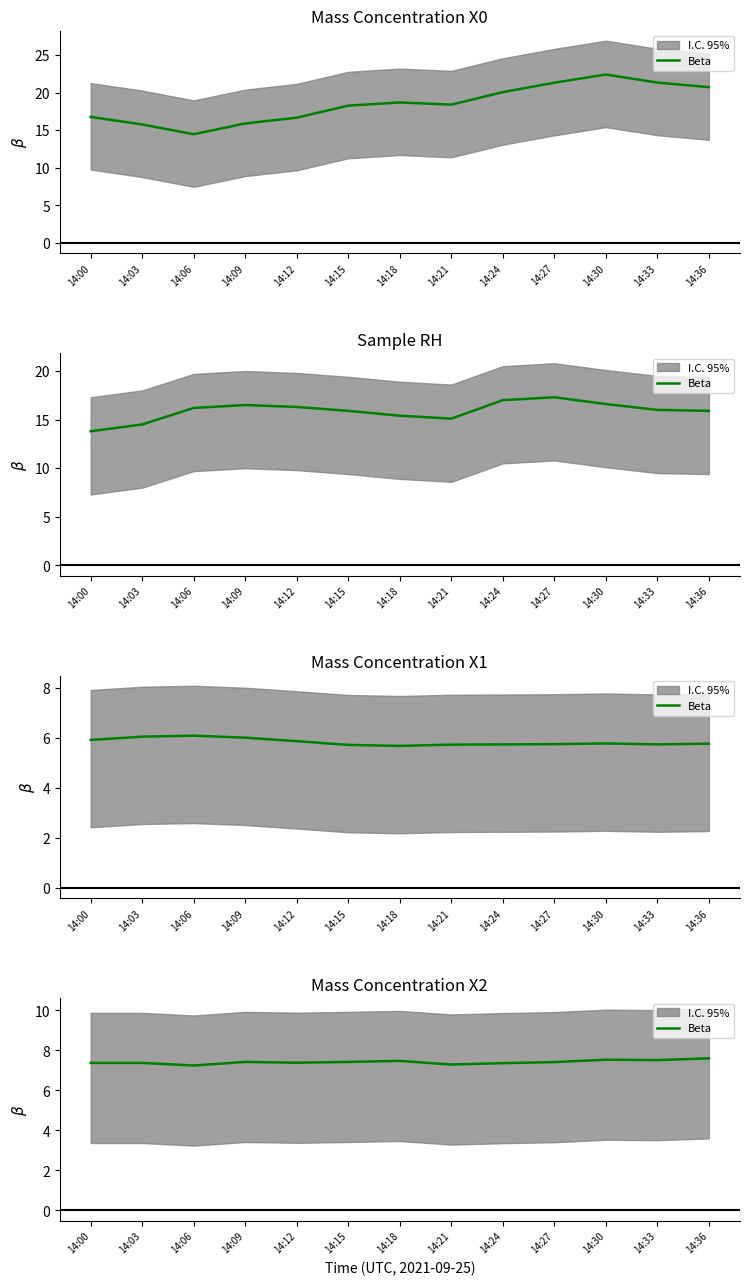

Rank the categories by value from highest to lowest.

14:36, 14:30, 14:33, 14:18, 14:09, 14:15, 14:27, 14:12, 14:00, 14:03, 14:24, 14:21, 14:06